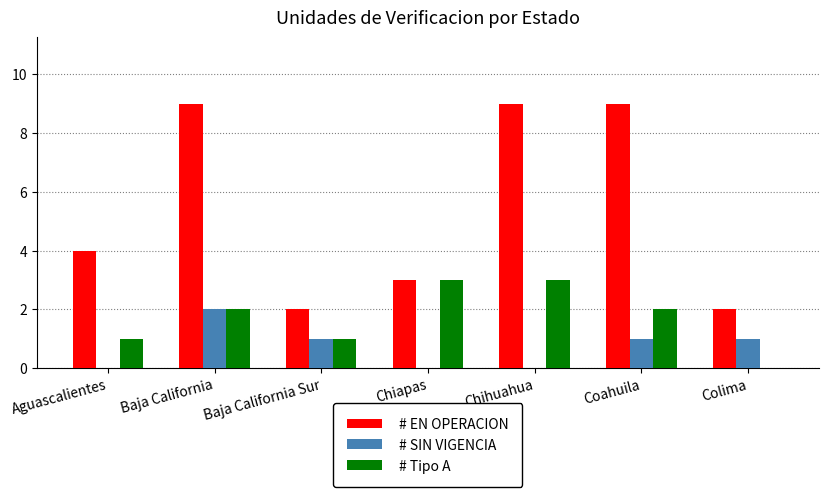

What is the sum of the # Tipo A values at Baja California Sur and Chiapas?

4